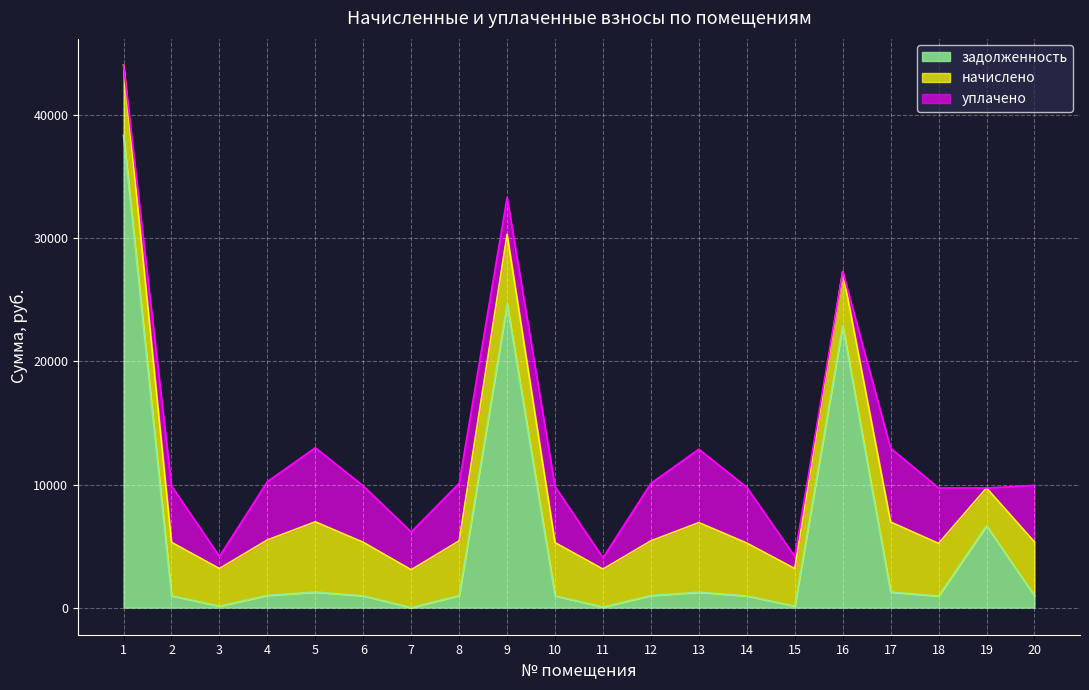

What are all the series names shown in the legend?

задолженность, начислено, уплачено